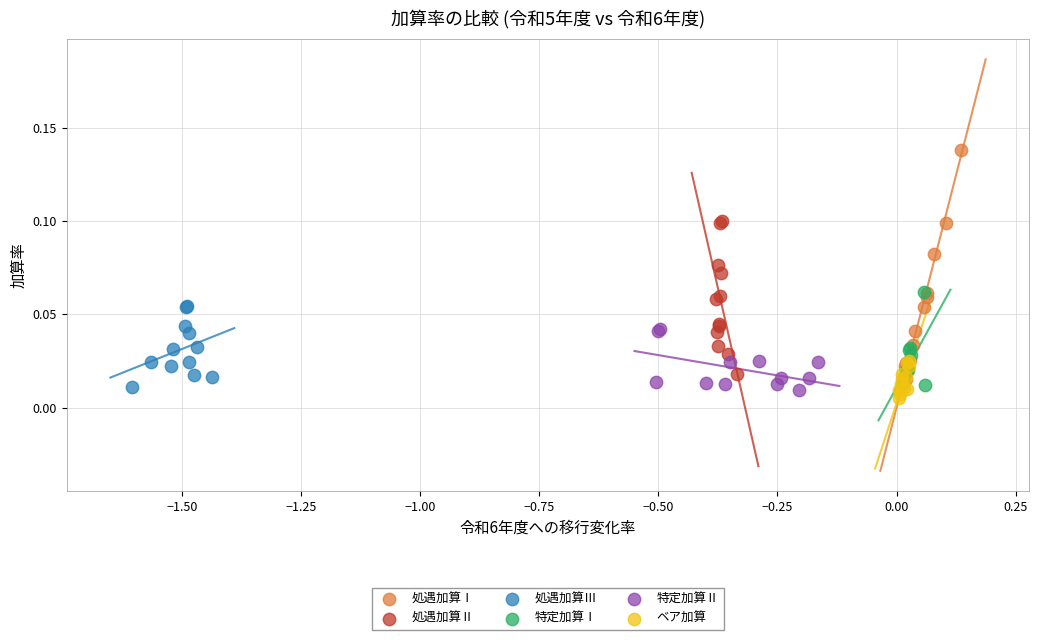

Which series has the largest Y range (max minus min)?

処遇加算Ⅰ